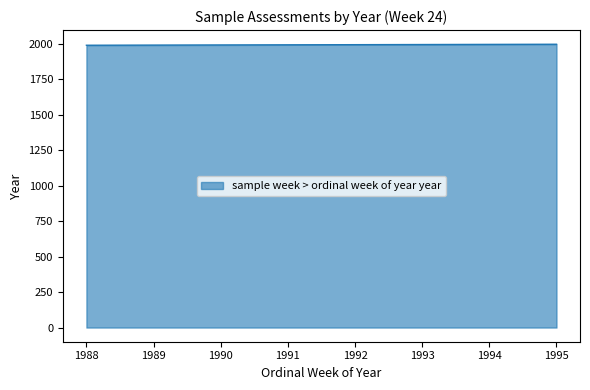

The chart shows a value of 1990 at 1990. True or false?

True